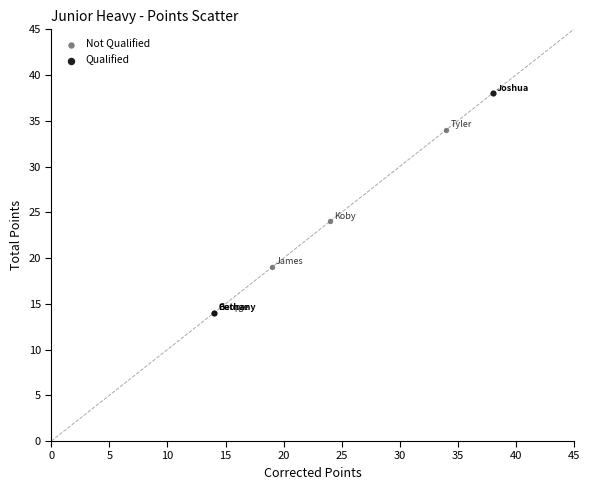

Which series contains the highest Y value?

Qualified